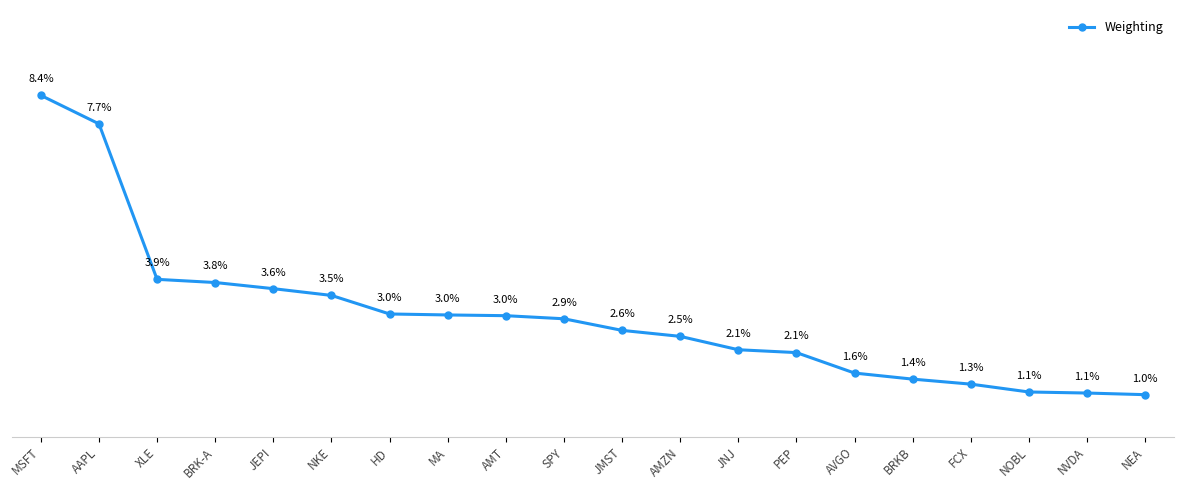

What is the label of the 11th point from the right?

SPY